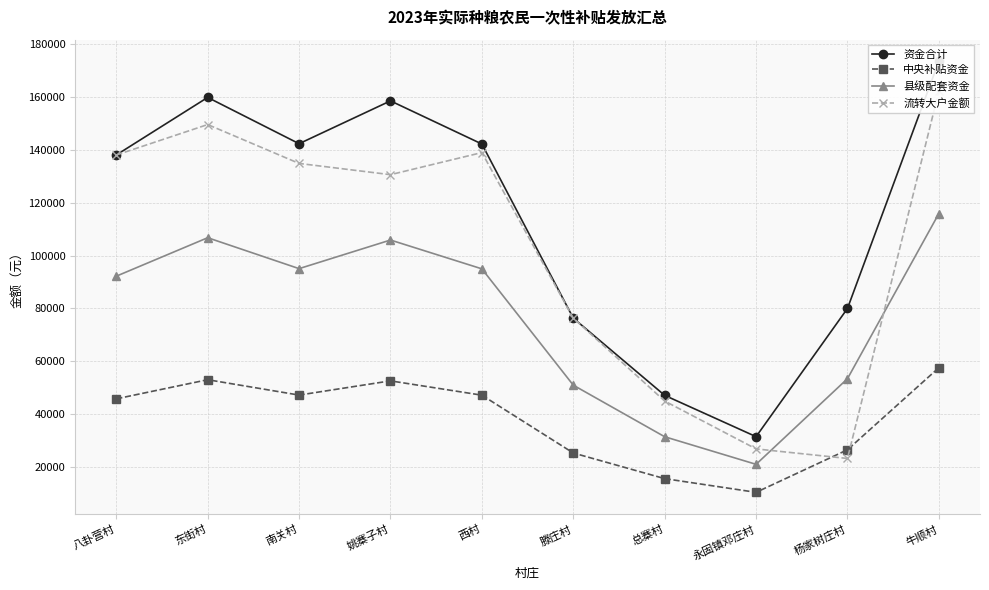

List the labels in order of 流转大户金额 value, largest first.

牛顺村, 东街村, 西村, 八卦营村, 南关村, 姚寨子村, 滕庄村, 总寨村, 永固镇邓庄村, 杨家树庄村